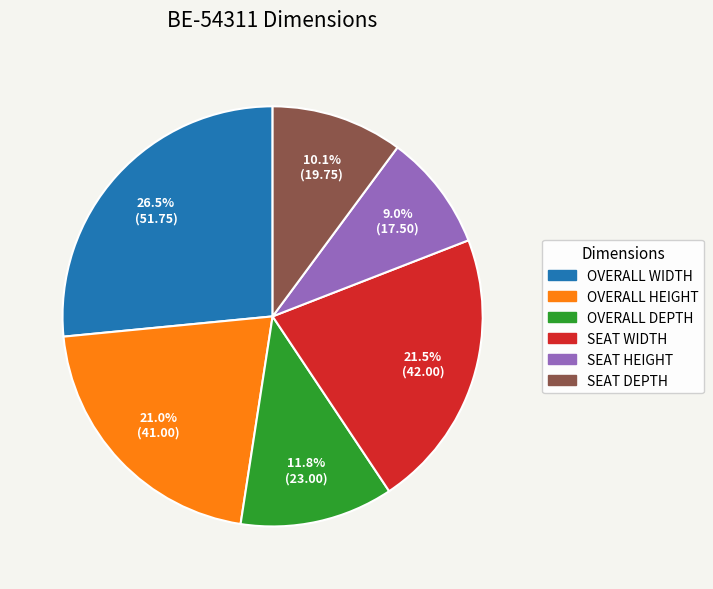

How many slices are in this pie chart?

6